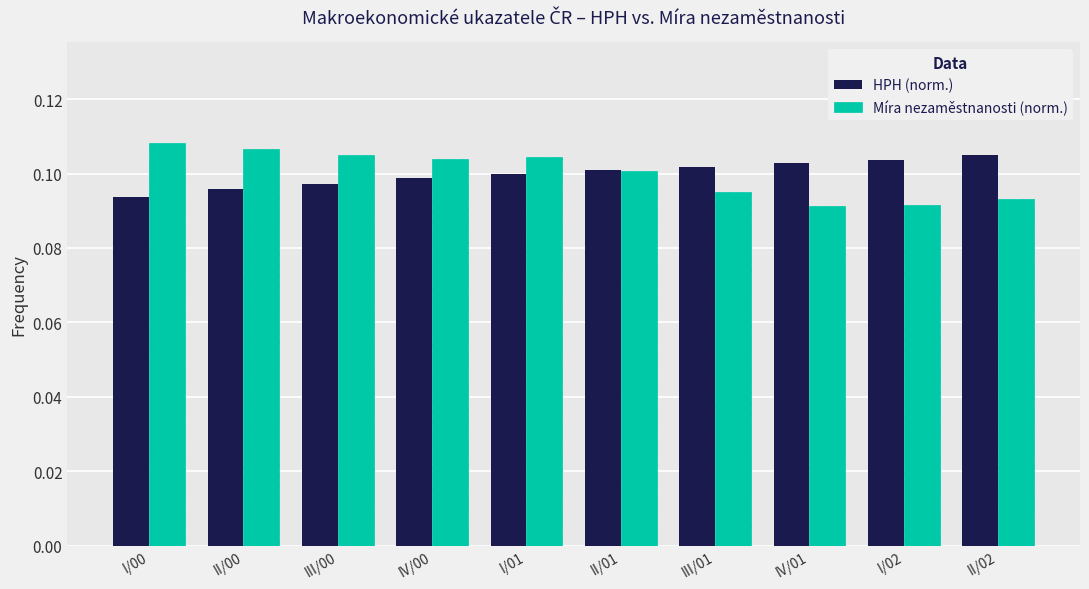

How many Míra nezaměstnanosti (norm.) values are between 0 and 1?

10